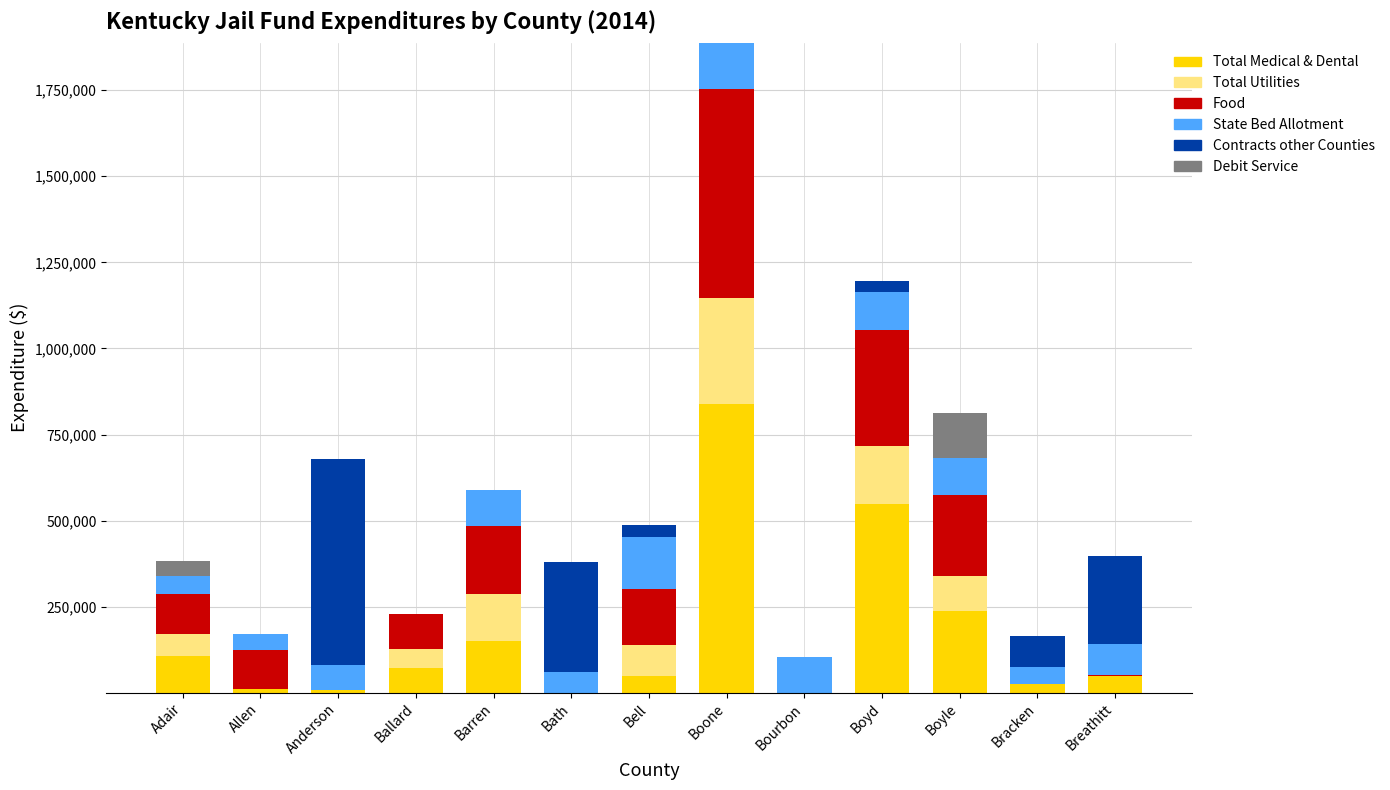

What is the maximum value for Total Medical & Dental?

838813.1